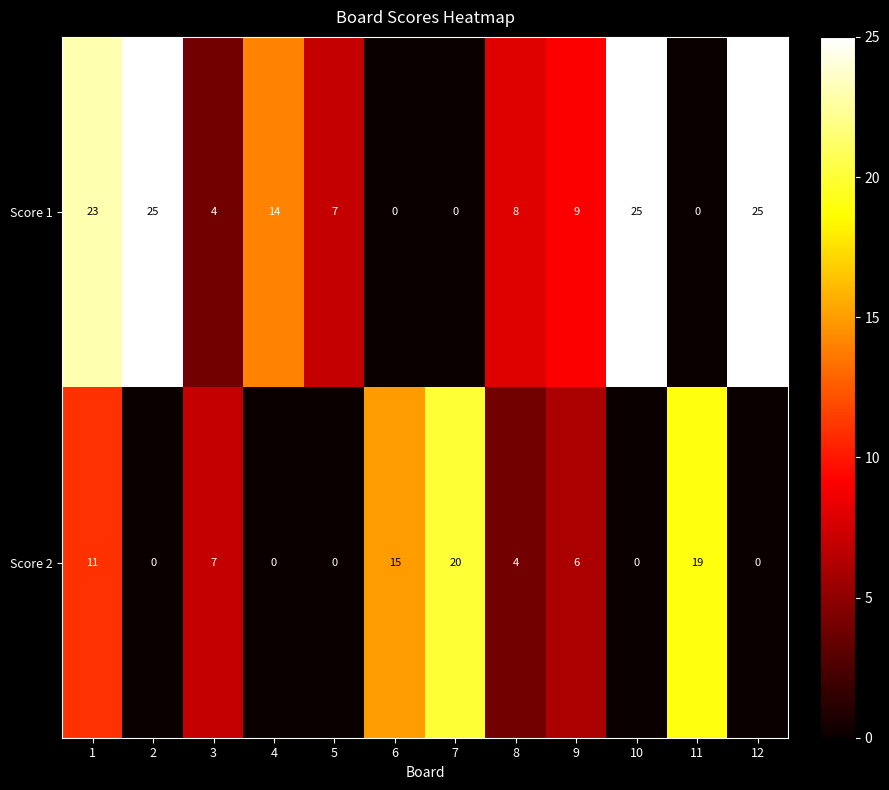

True or false: Score 2 has a value of 3 at 1.

False